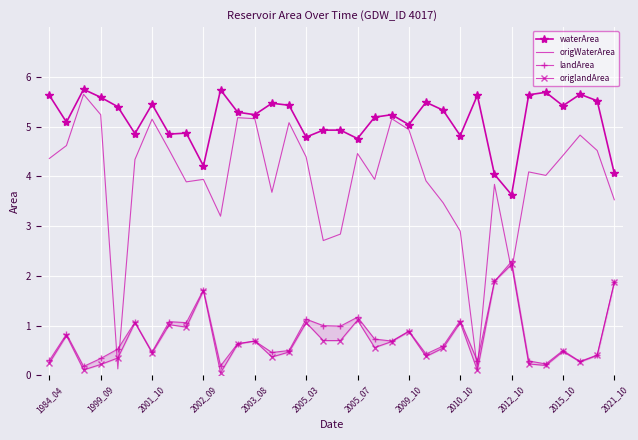

Where is origWaterArea nearest to the value 2?

2012_10